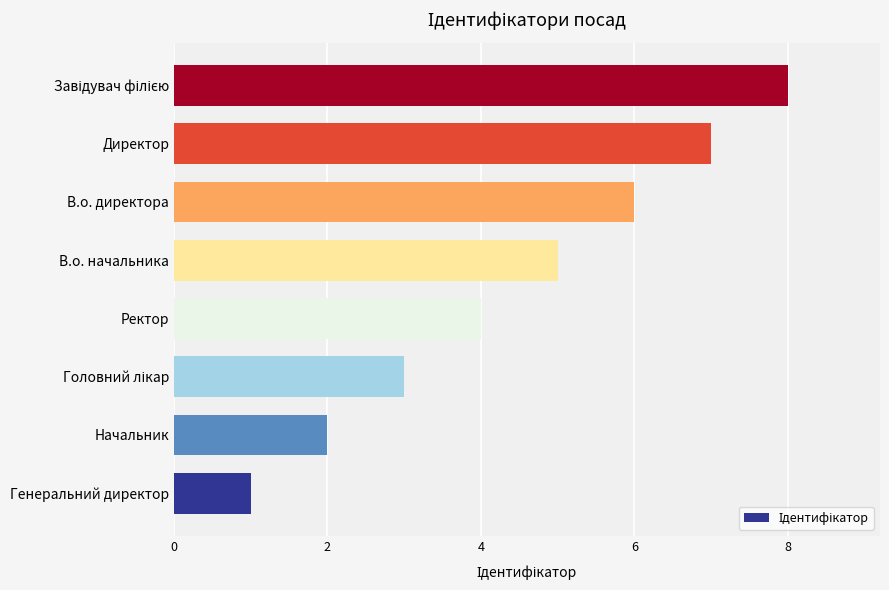

What is the minimum value shown in the chart?

1